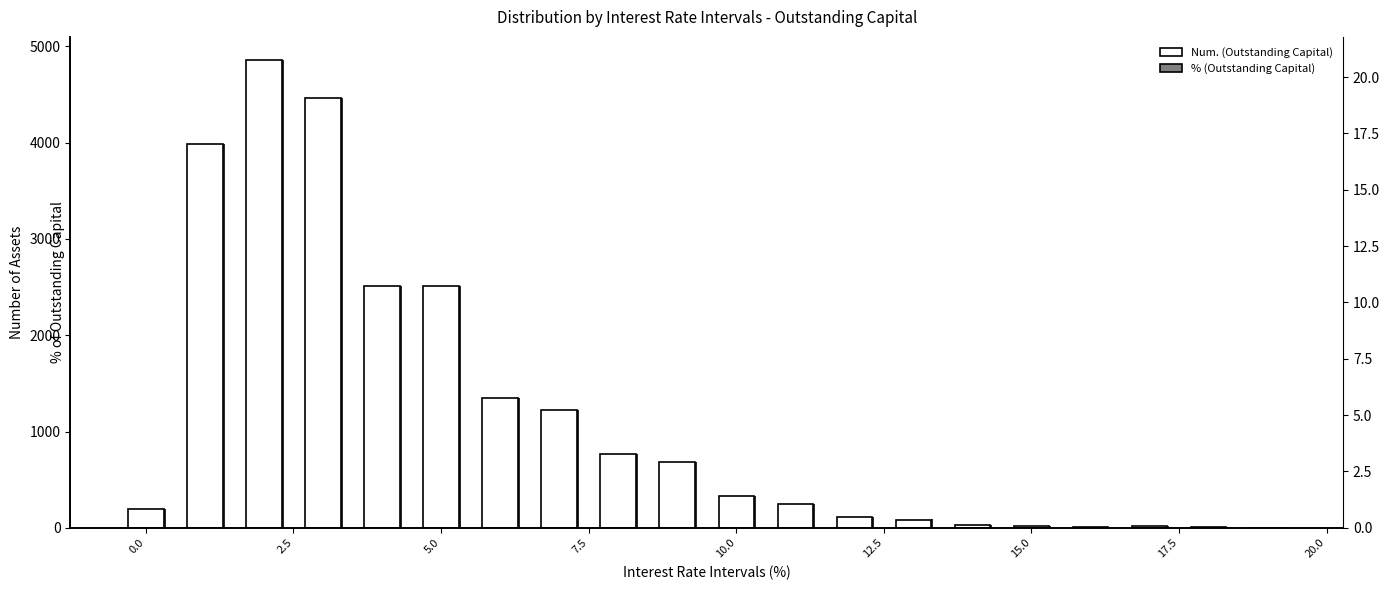

Count the number of data series in this chart.

2